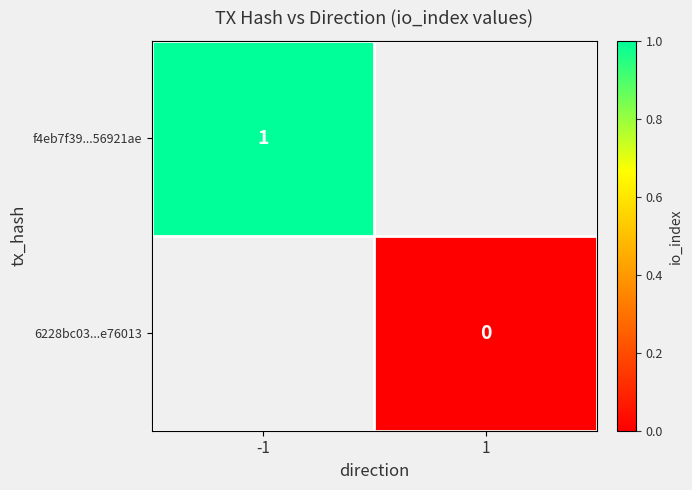

At how many categories does at least one series exceed 0?

1